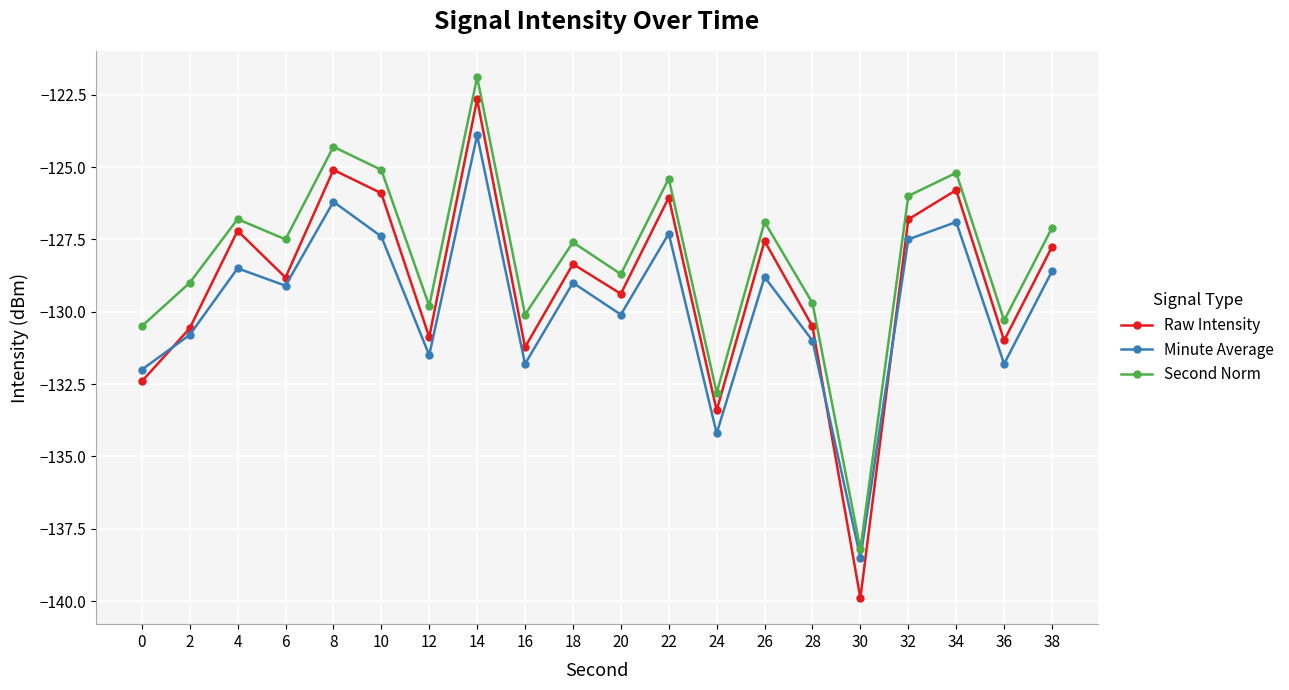

True or false: Raw Intensity and Second Norm cross at least once.

False